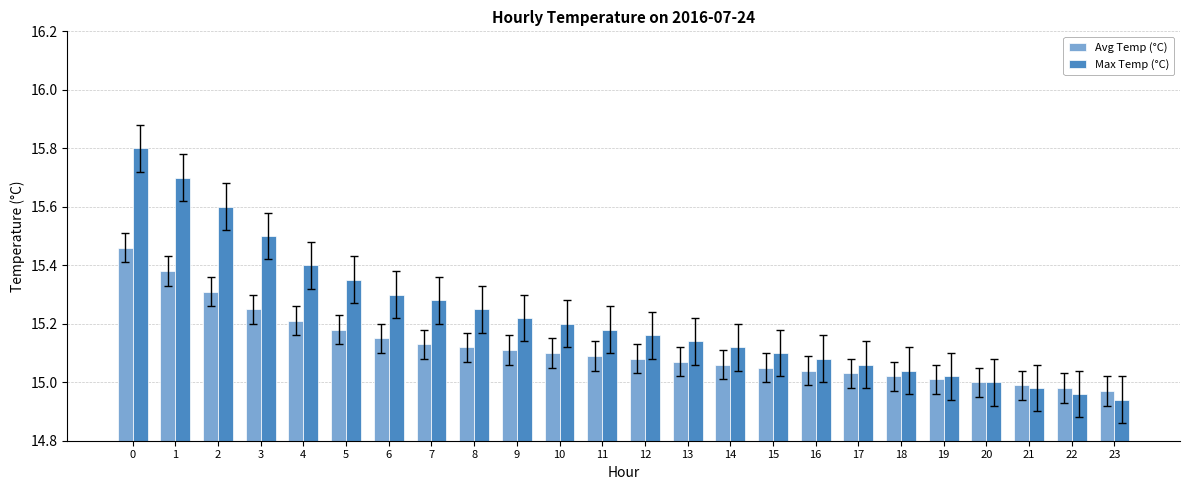

How many data points does each series have?

24